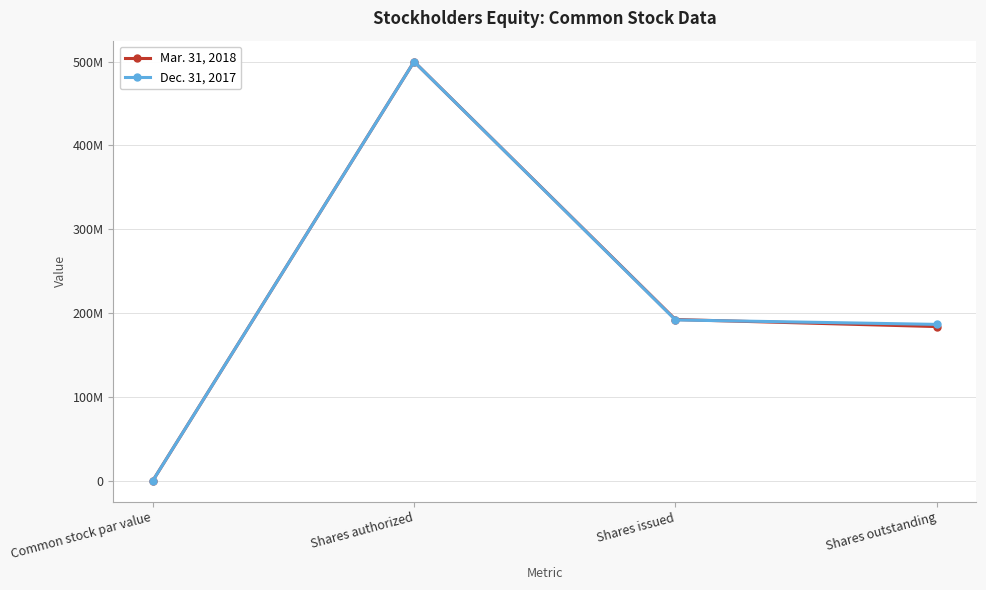

What are all the series names shown in the legend?

Mar. 31, 2018, Dec. 31, 2017